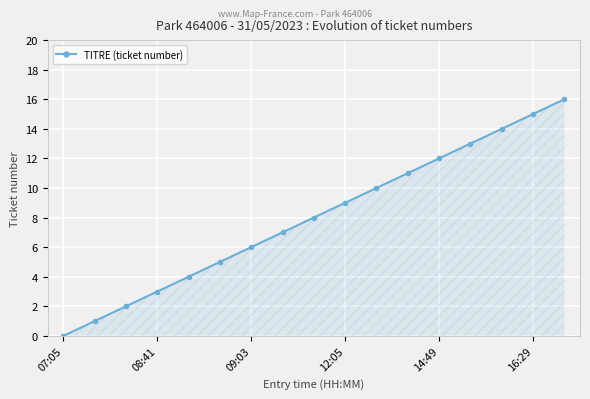

Reading left to right, list all the values displayed in this chart.

0	1	2	3	4	5	6	7	8	9	10	11	12	13	14	15	16